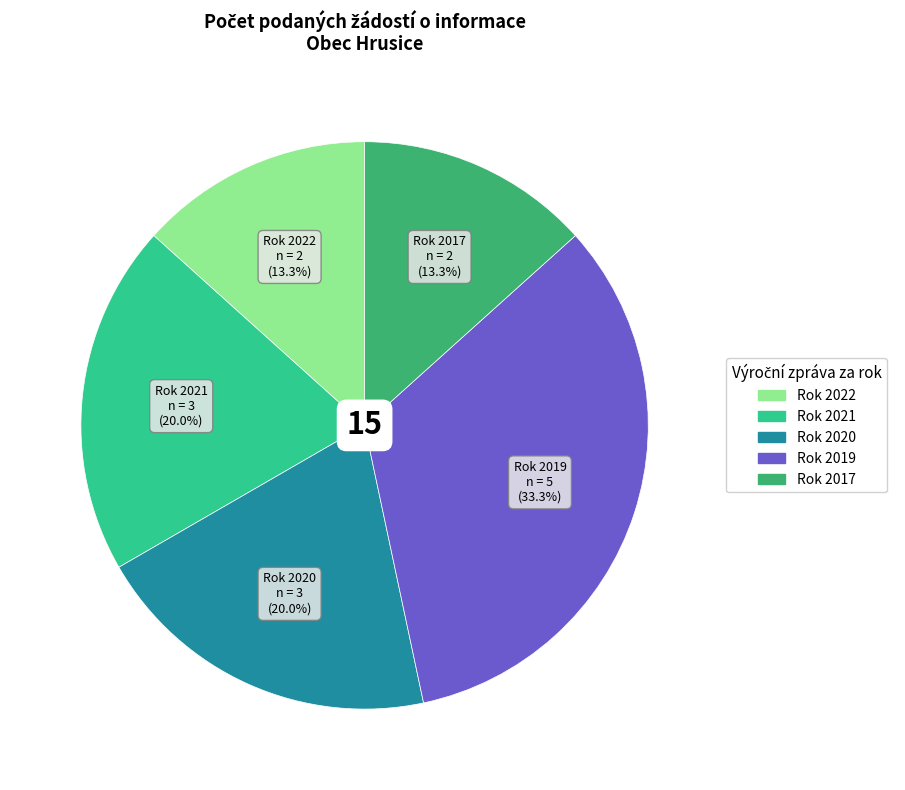

Is there any slice that represents more than half of the pie?

No